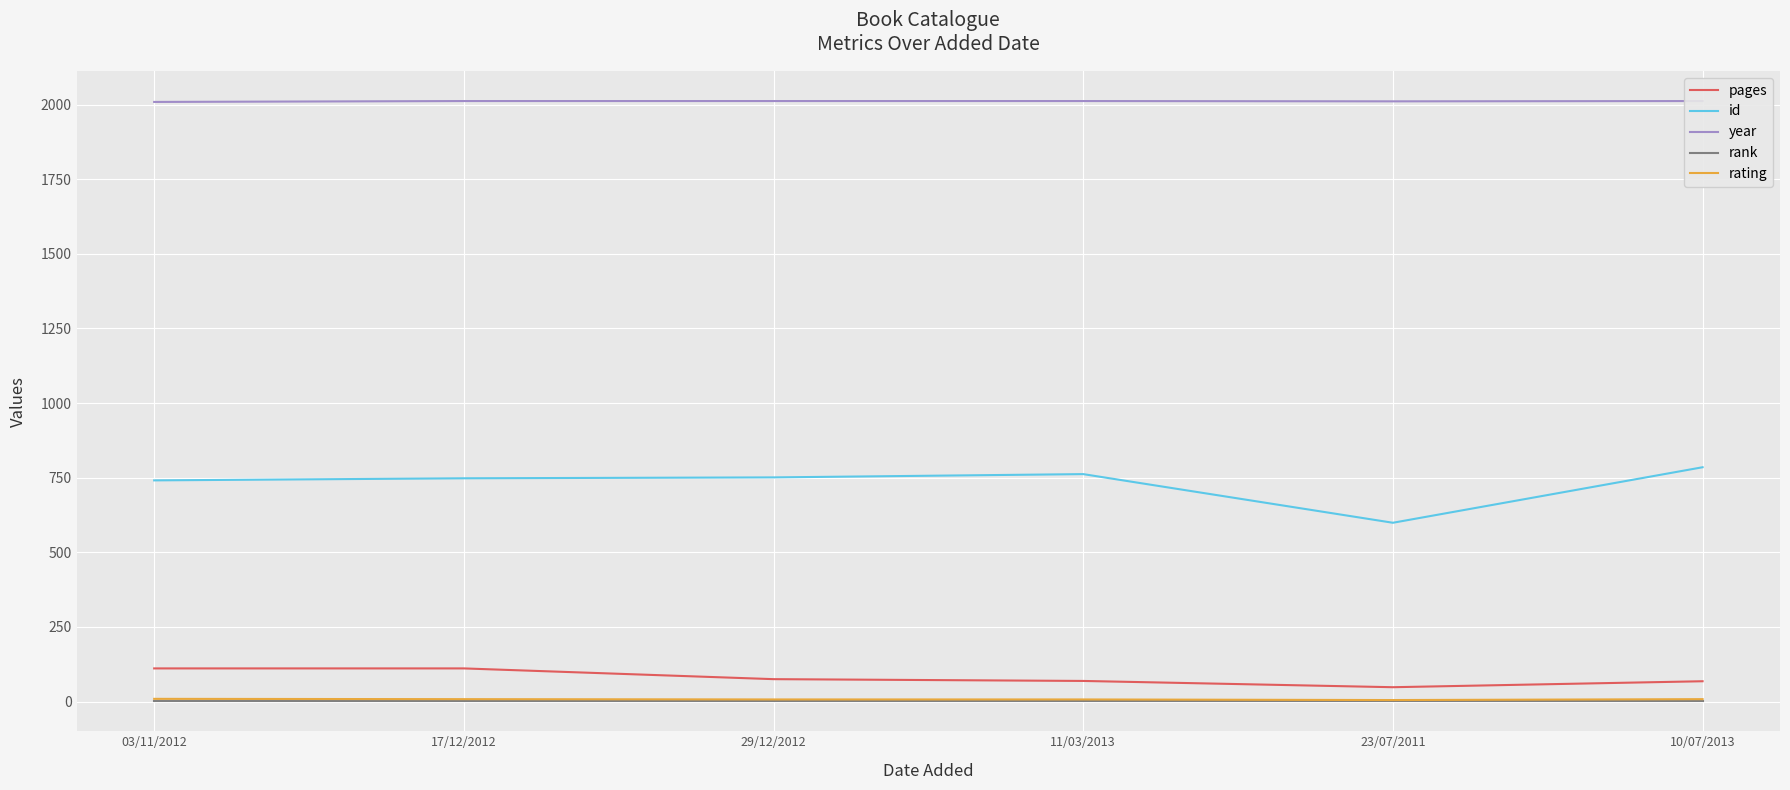

Rank the series at 29/12/2012 from highest to lowest value.

year, id, pages, rating, rank